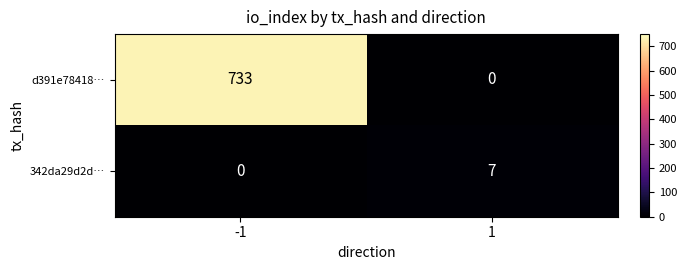

List the series in order of their peak value, lowest first.

342da29d2d…, d391e78418…